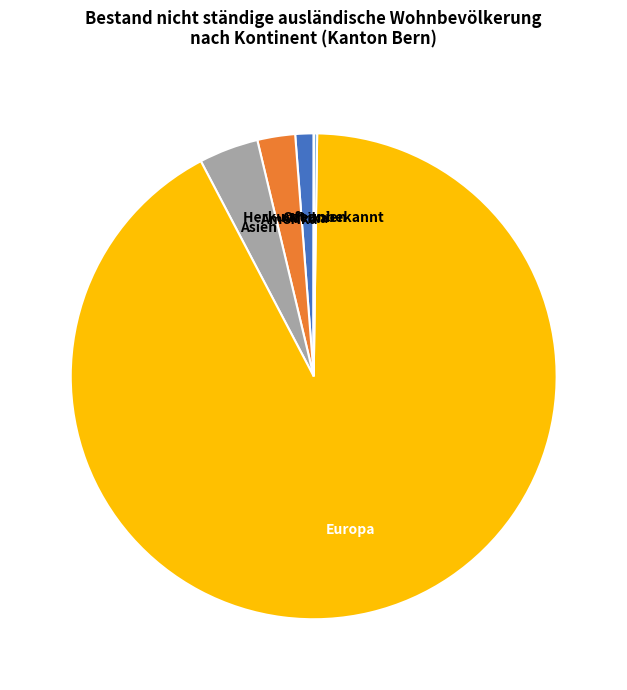

Is there any slice that represents more than half of the pie?

Yes